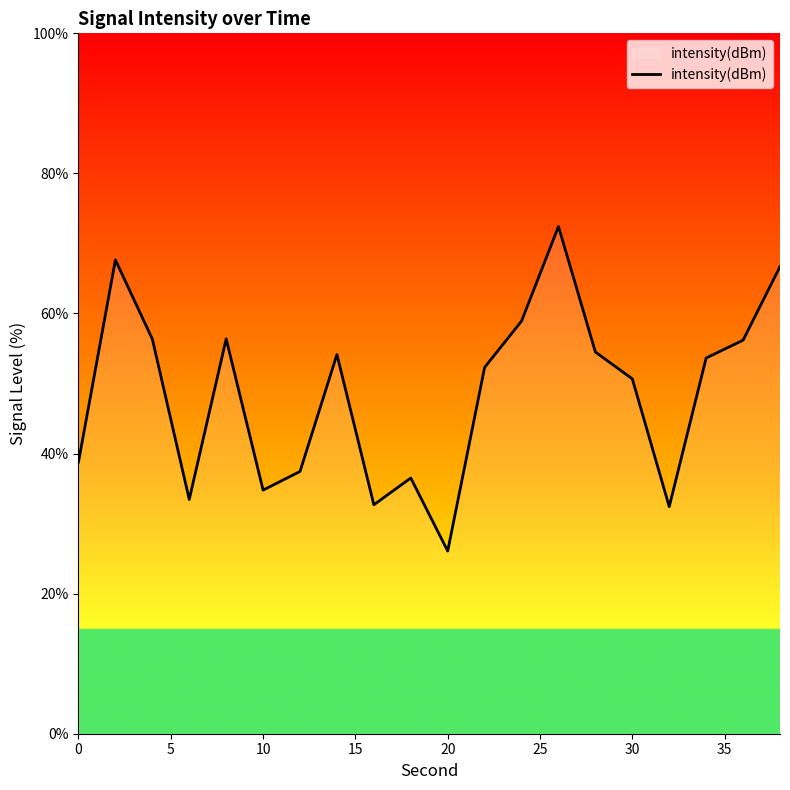

What is the greatest value displayed?

72.4